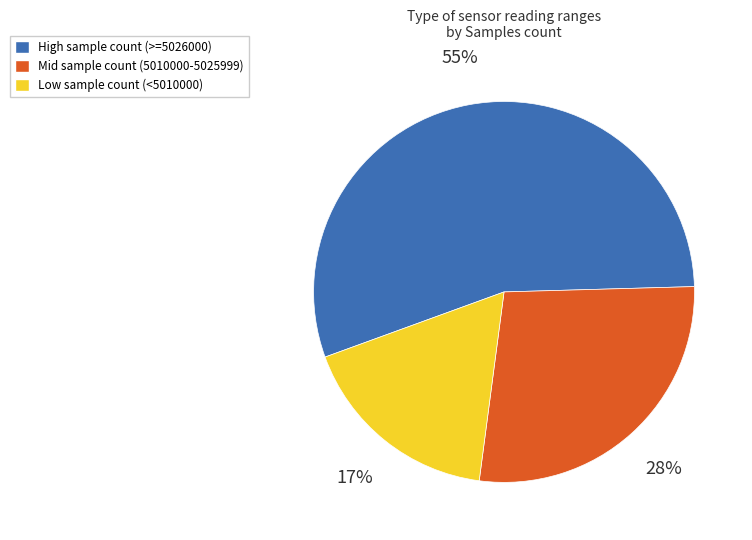

Is there a majority slice in this chart?

Yes